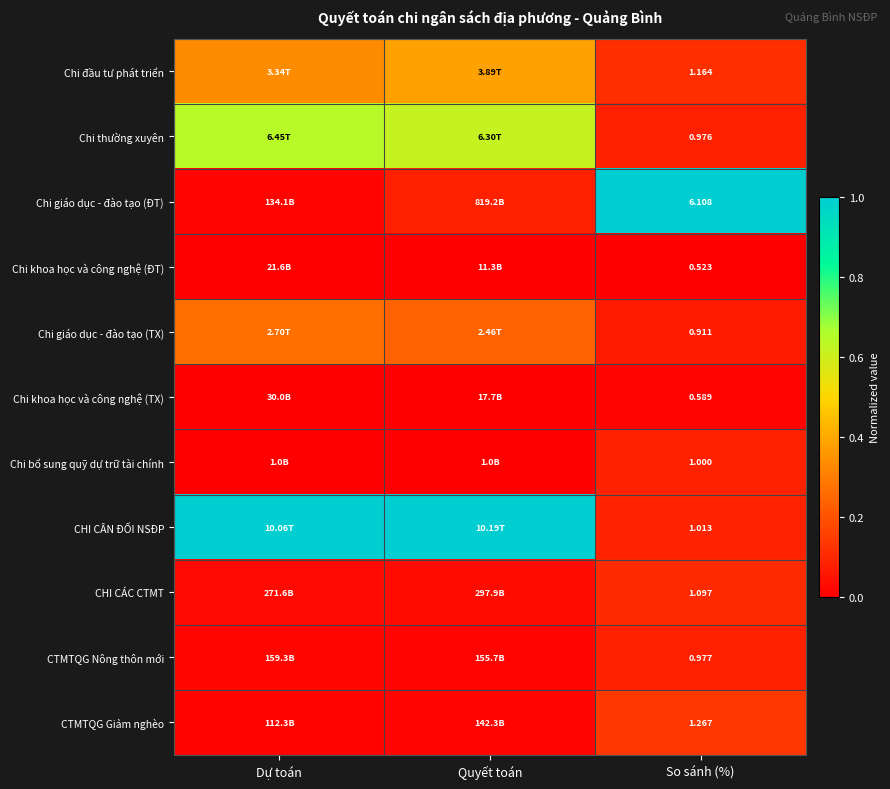

Is the value of Chi đầu tư phát triển at Quyết toán greater than the value of CTMTQG Nông thôn mới at Dự toán?

Yes